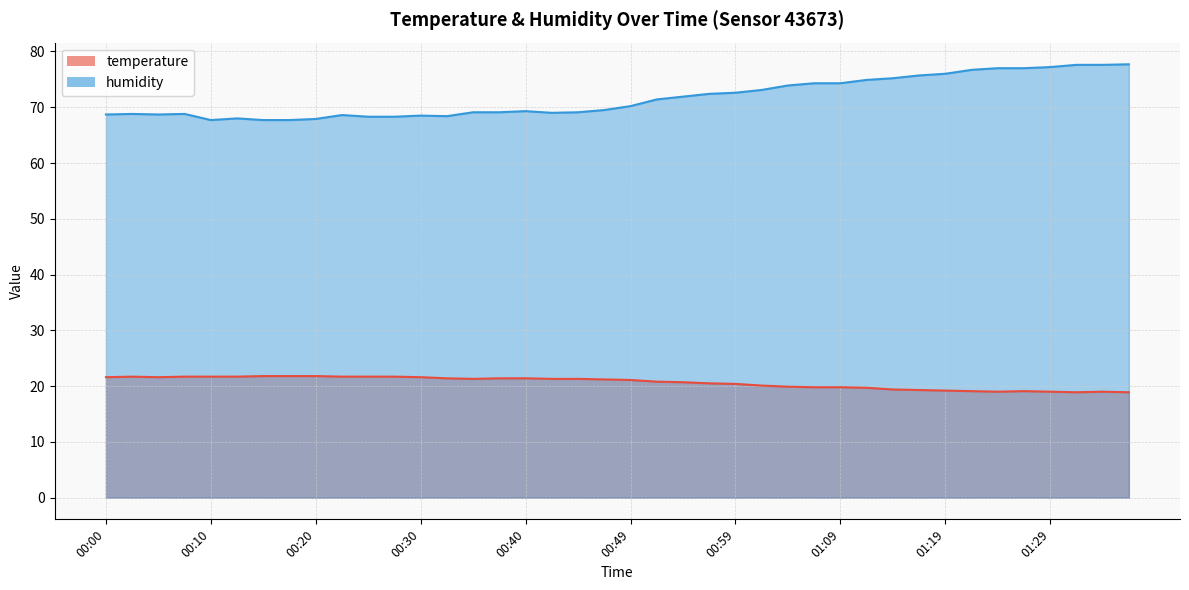

Is the value of humidity at 00:47 greater than the value of temperature at 01:24?

Yes